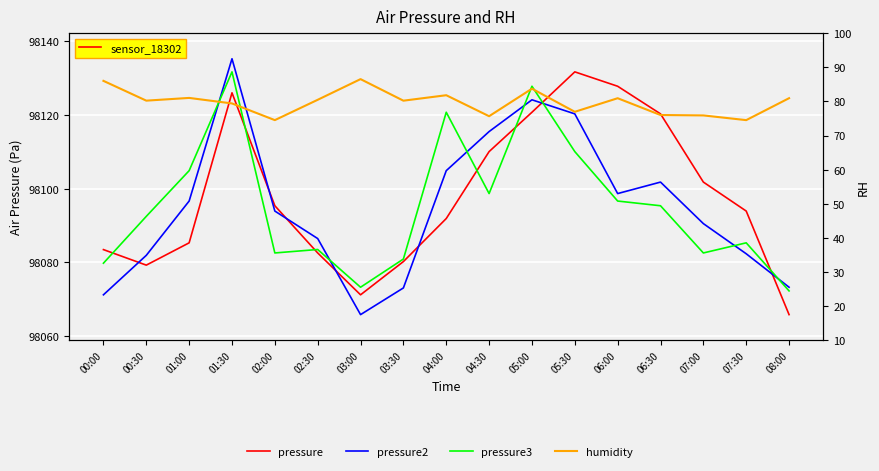

List the labels in order of humidity value, smallest first.

02:00, 07:30, 04:30, 07:00, 06:30, 05:30, 01:30, 03:30, 00:30, 02:30, 06:00, 08:00, 01:00, 04:00, 05:00, 00:00, 03:00